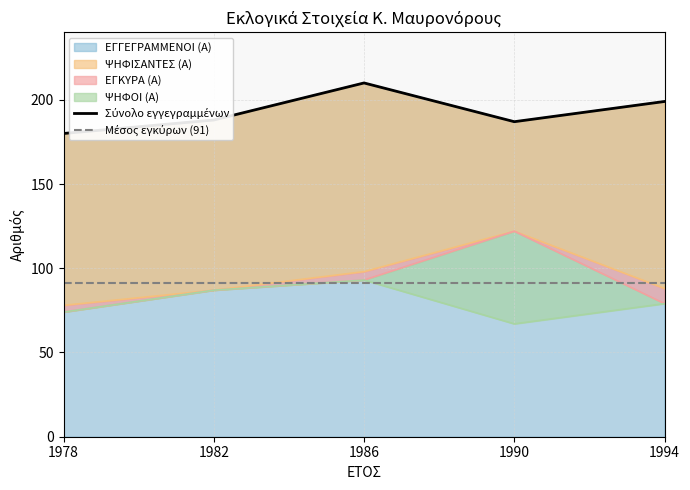

At which label does ΨΗΦΟΙ (Α) first exceed 79?

1982